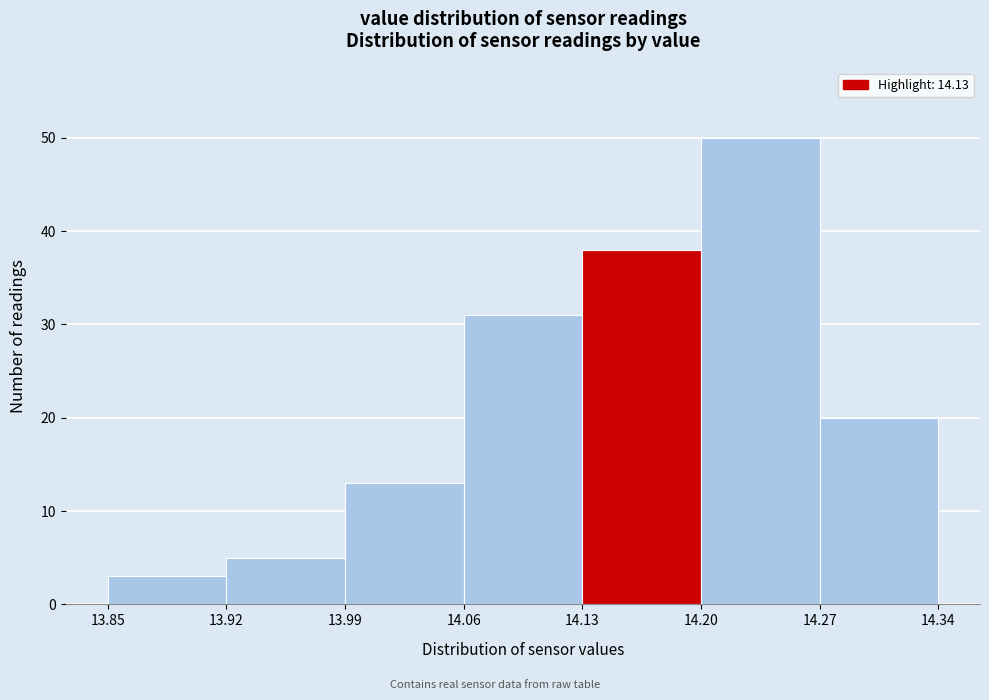

How tall is the bar that spans 13.85 to 13.92 on the x-axis? The values are not printed on the chart, so give them approximately, as read against the axis.

3